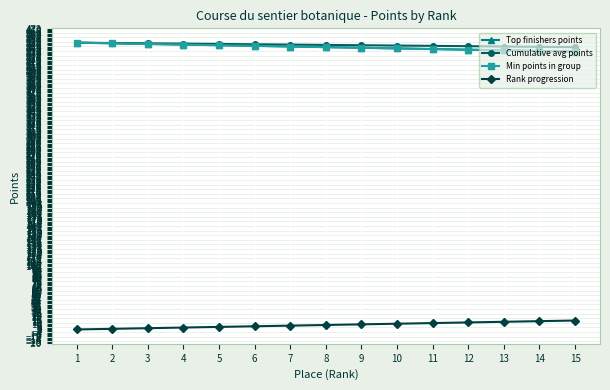

Is this an area chart (filled region under the line)?

No